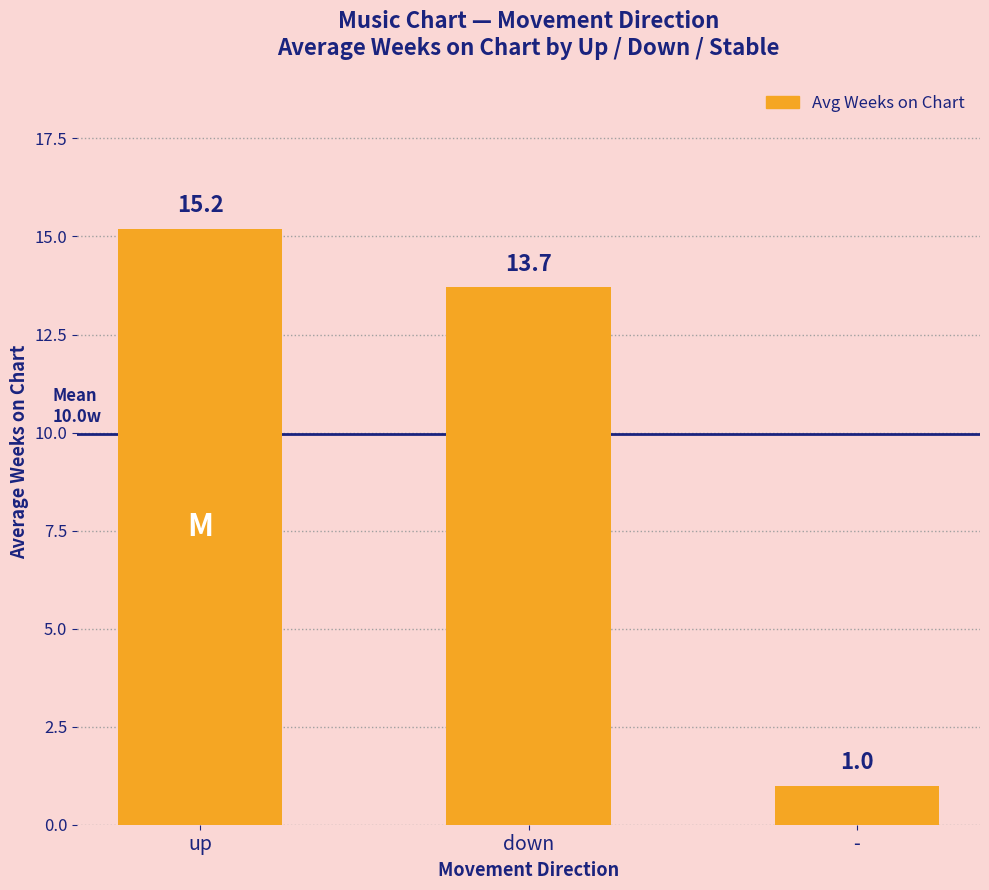

What is the change in value from up to down?

-1.5